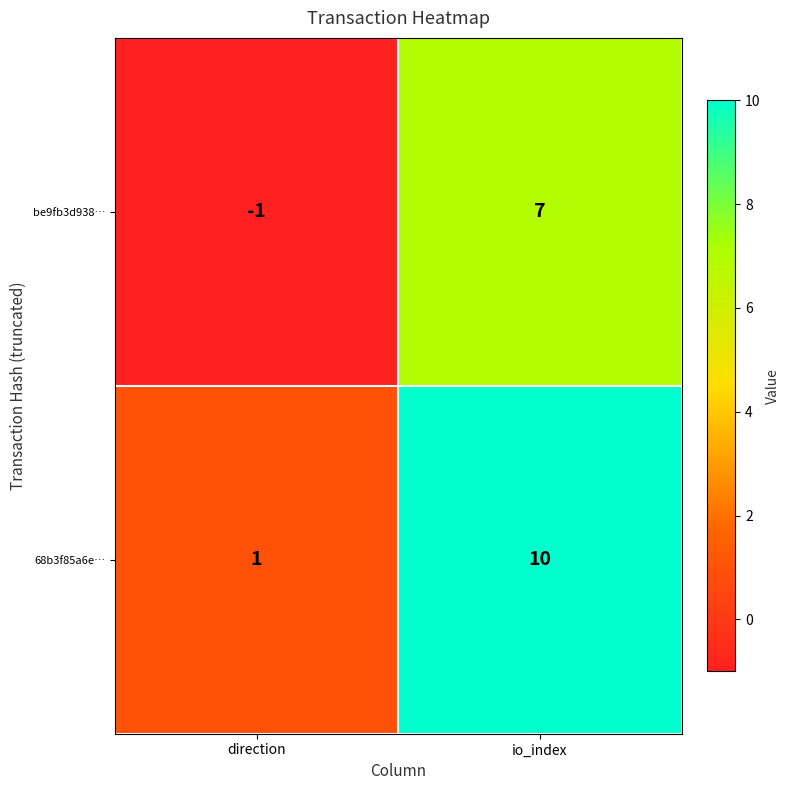

Which category has the lowest value across all series?

direction